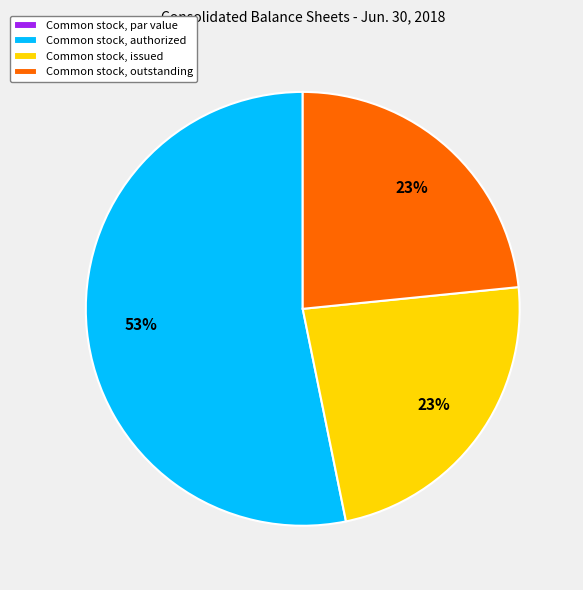

Combined, do Common stock, authorized and Common stock, outstanding account for over 50%?

Yes